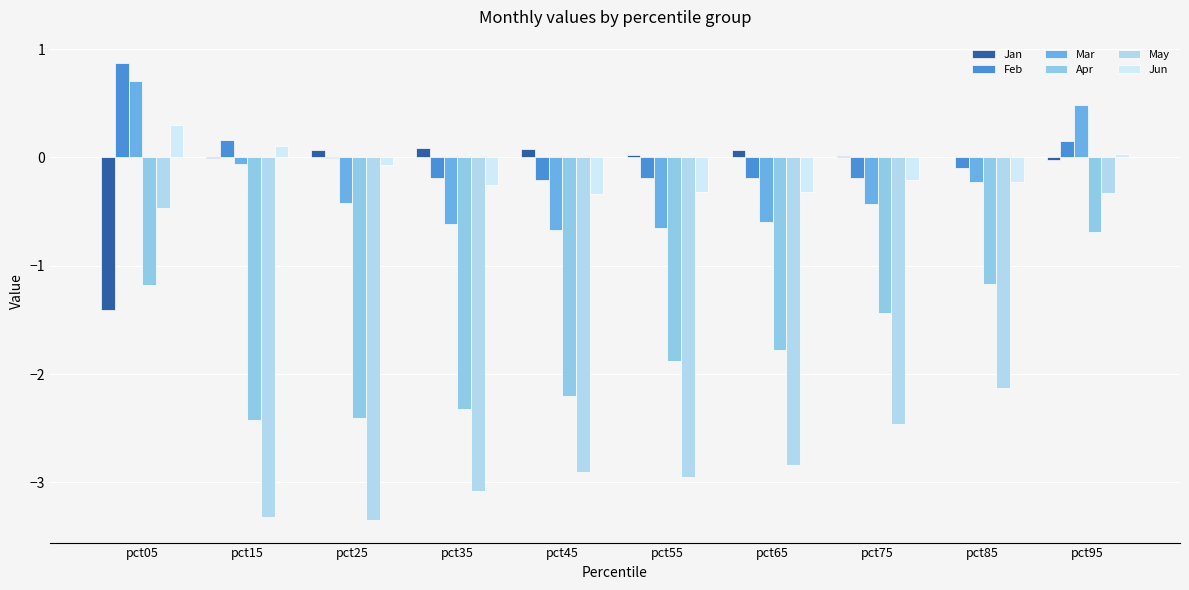

The Mar series shows 0.7 at pct05. True or false?

True